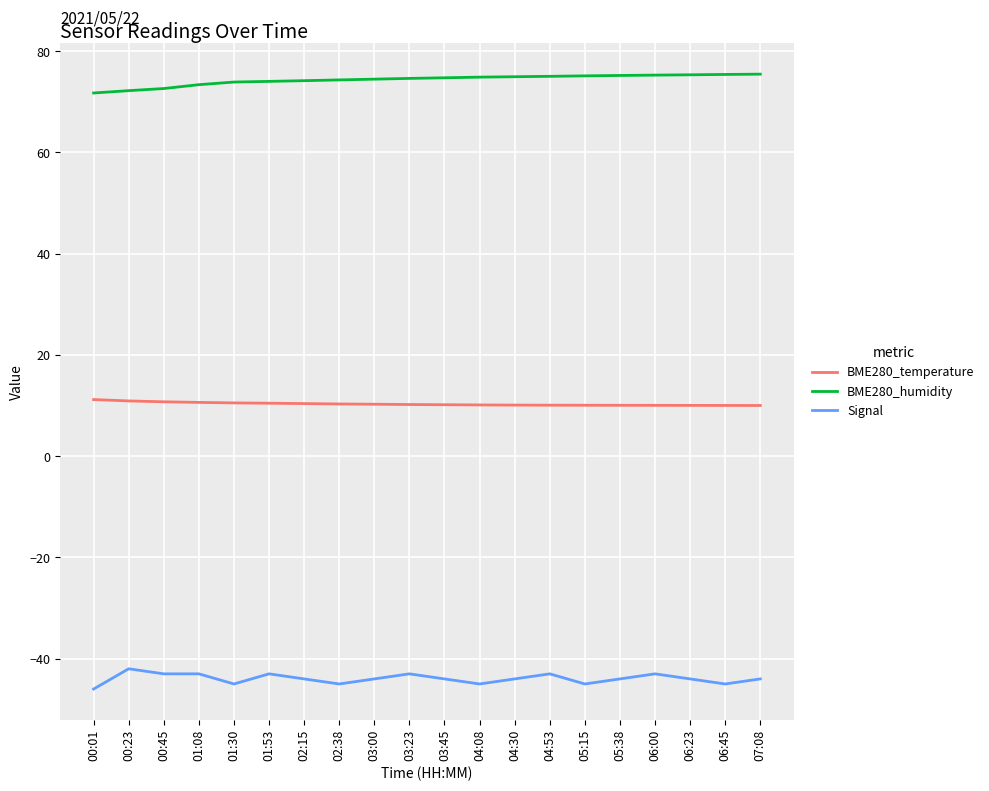

What value does the BME280_temperature series have at 07:08?

10.0